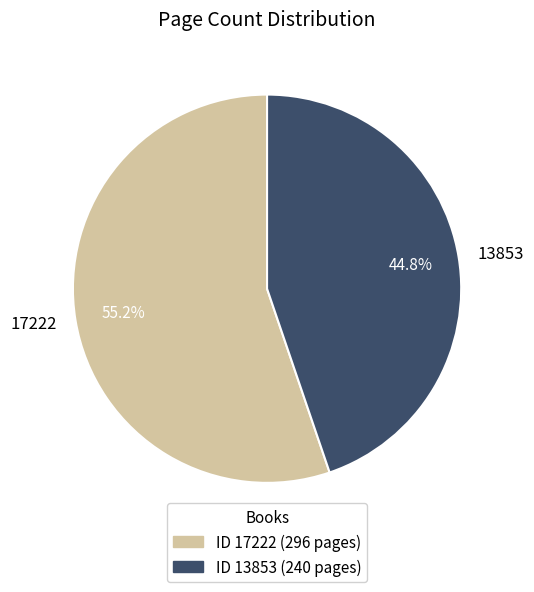

Is 17222 the majority of the pie?

Yes